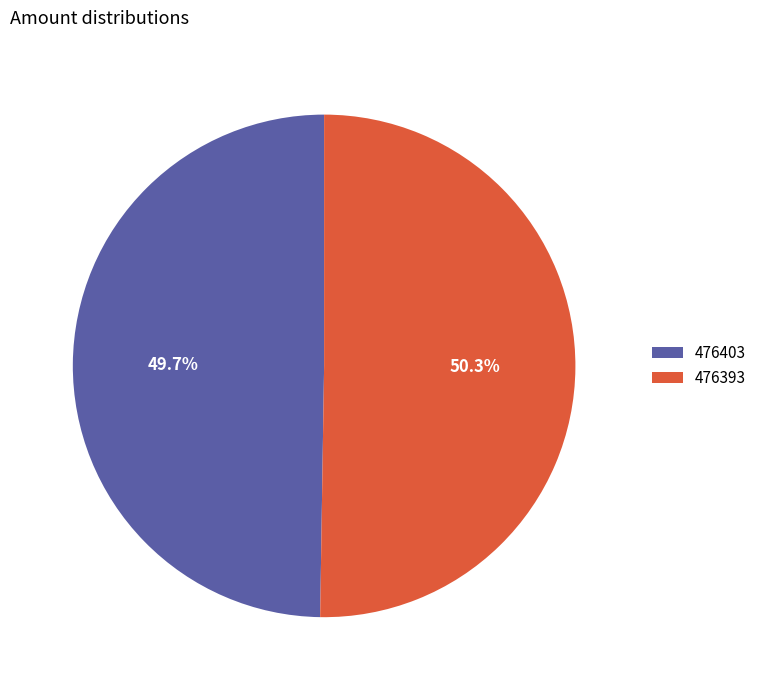

Does 476403 represent more than half of the total?

No